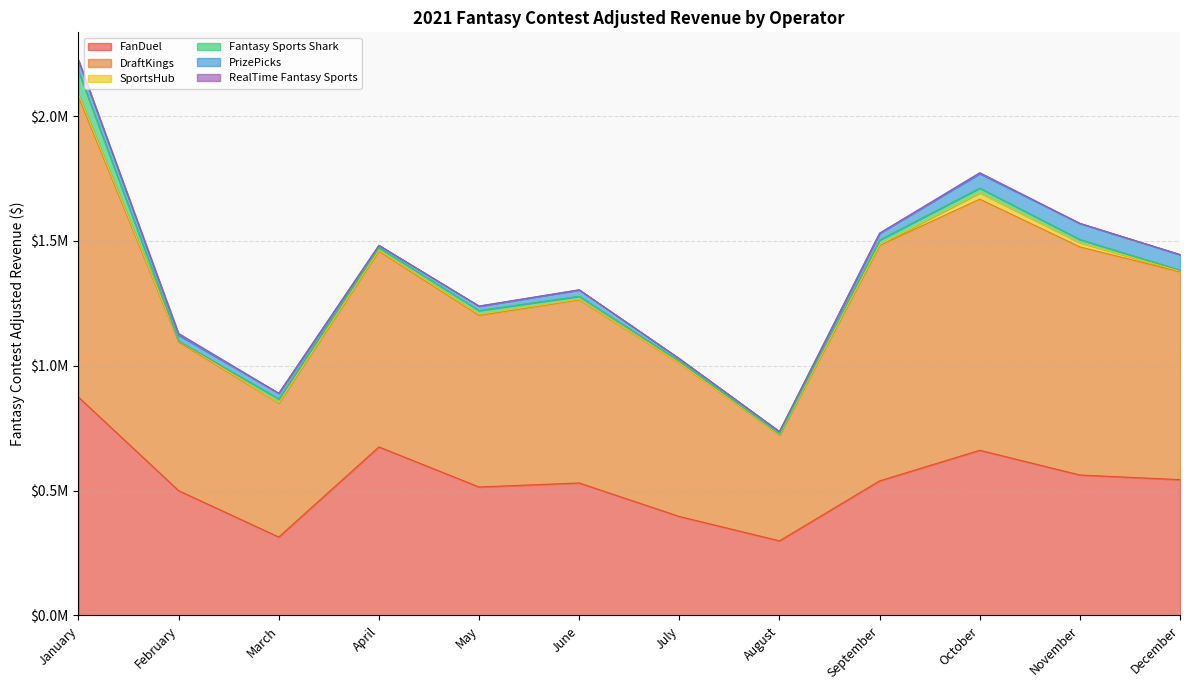

True or false: PrizePicks and FanDuel intersect in this chart.

False